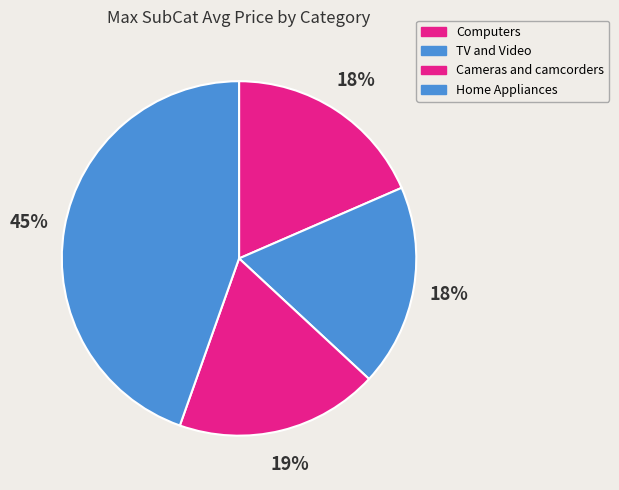

Which has a higher value, Home Appliances or Computers?

Home Appliances